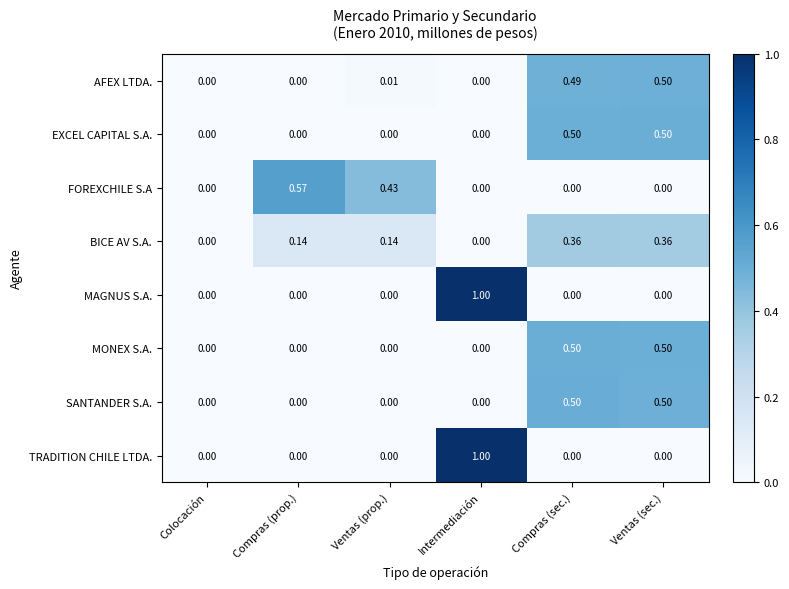

Which series changed the most between Compras (sec.) and Ventas (sec.)?

AFEX LTDA.